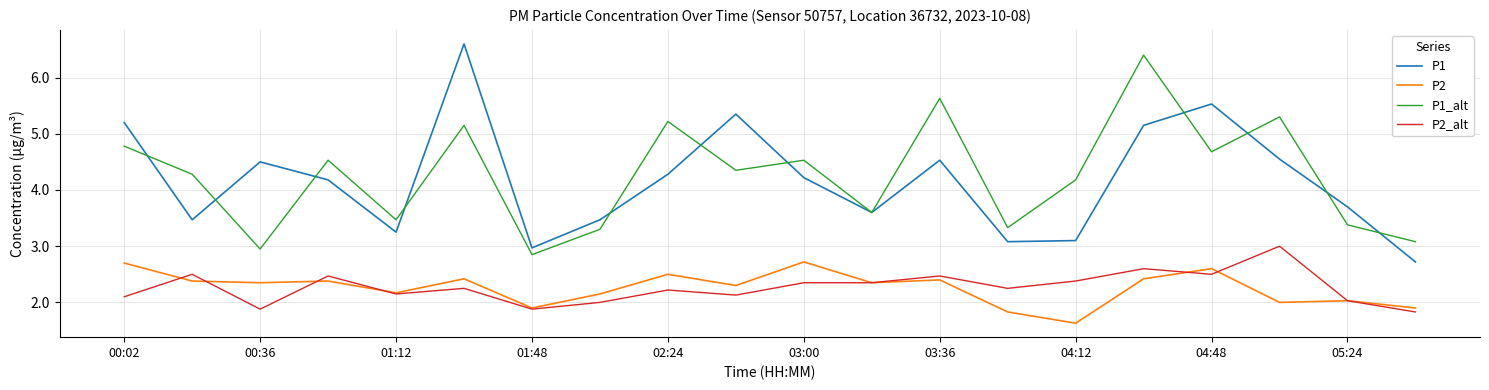

What is the greatest value displayed?

6.6